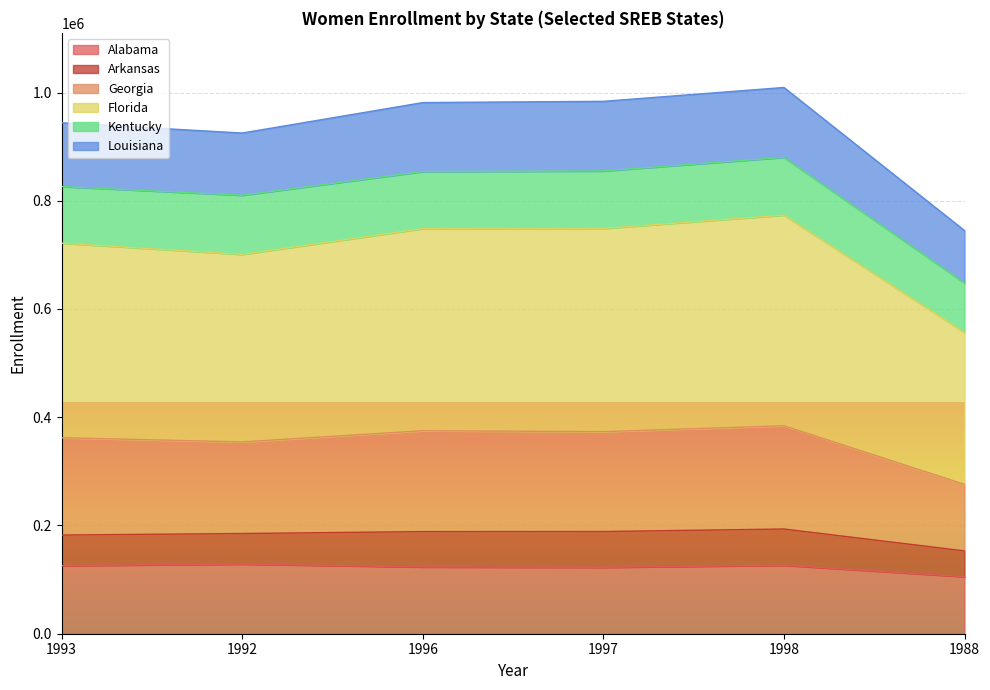

What position from the left is 1998?

5